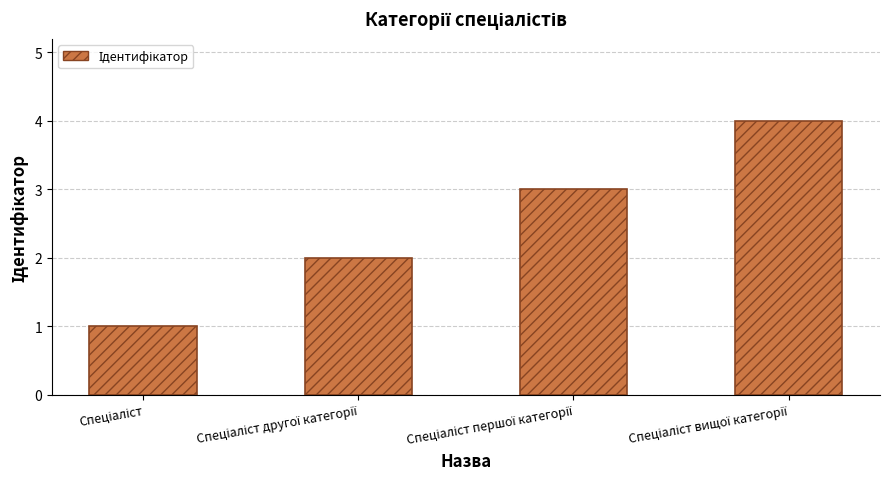

Are the bars grouped side by side (vs. stacked)?

No